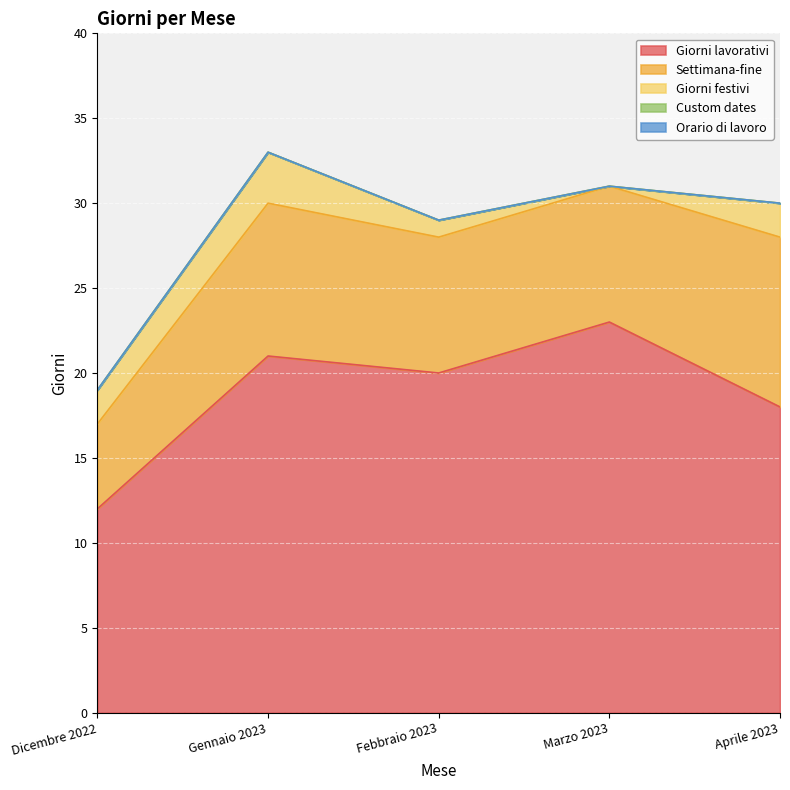

True or false: Custom dates has more than 0 interior local peaks.

False